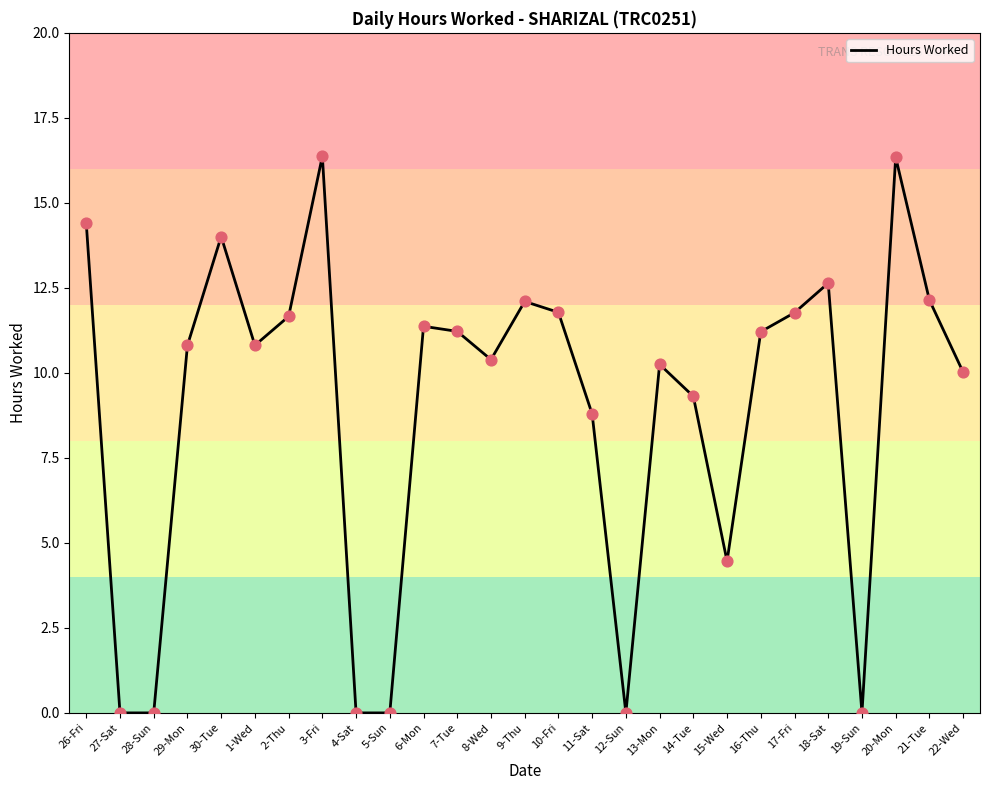

What is the ratio of the value at 8-Wed to the value at 26-Fri?

0.7